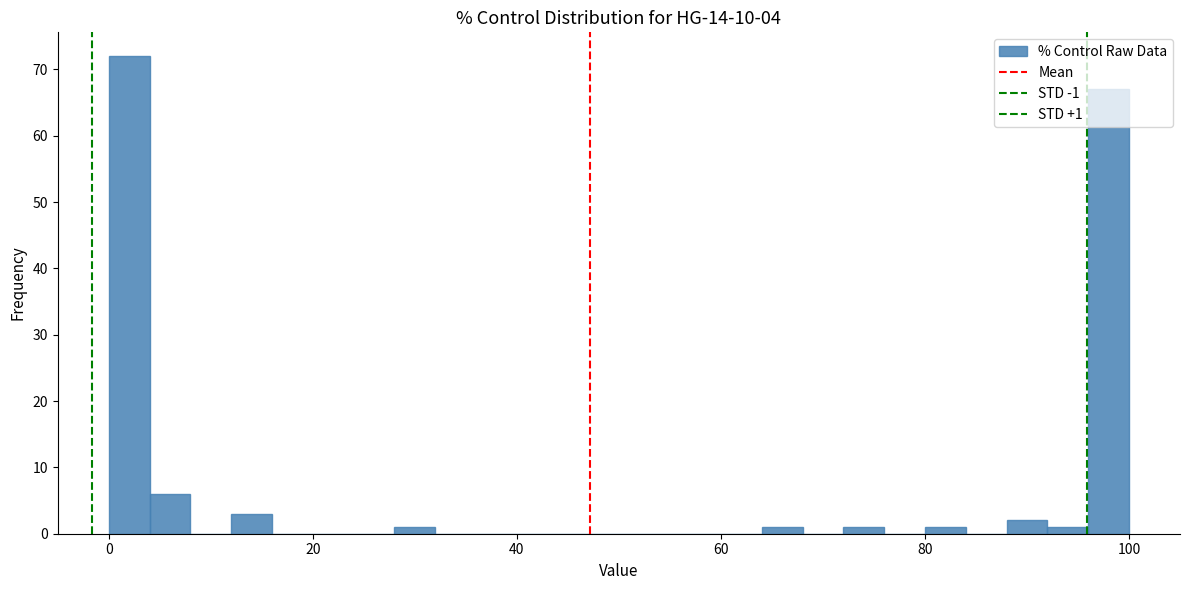

Around what value on the x-axis is the tallest bar? Give the approximate position of its centre, as read against the axis.

2